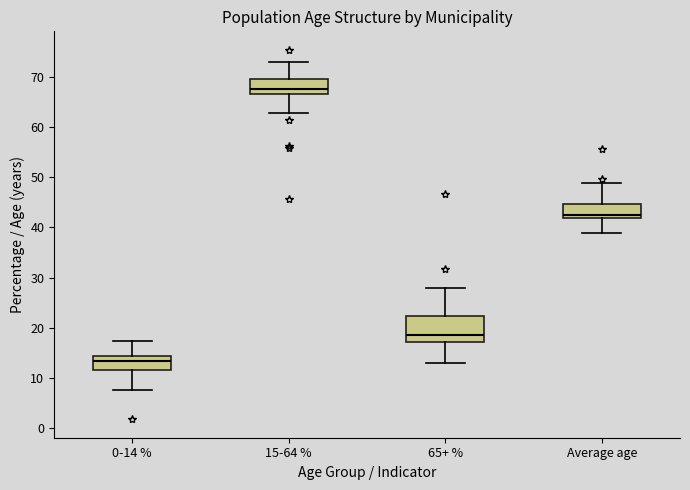

Reading left to right, transcribe this box plot: for each box, give where its median line is, the range the box spans, and where its two whiskers end, as read against the y-axis. The values are not printed on the chart, so give them approximately, as read against the axis.

0-14 %: median 13, box 12 to 14, whiskers 8 to 17
15-64 %: median 68, box 67 to 70, whiskers 63 to 73
65+ %: median 19, box 17 to 22, whiskers 13 to 28
Average age: median 42 (just above the box's lower edge), box 42 to 45, whiskers 39 to 49